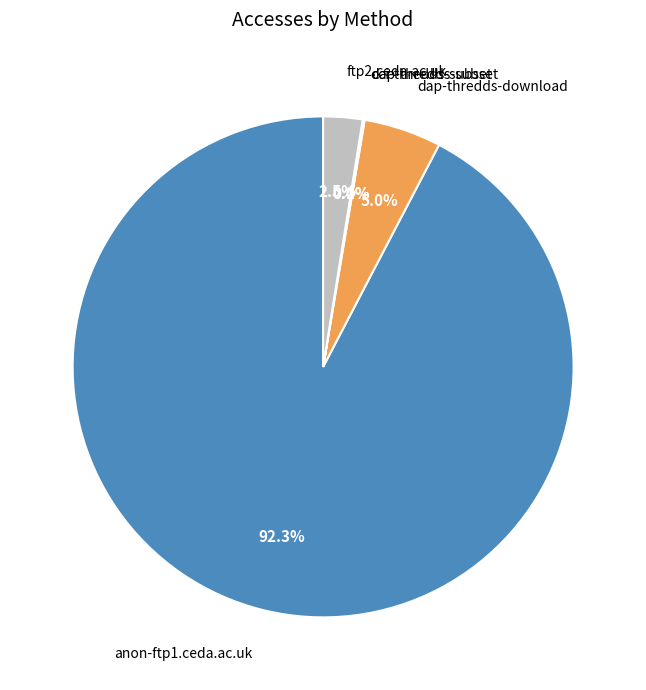

Approximately how many times larger is the value at anon-ftp1.ceda.ac.uk compared to dap-thredds-download?

18.5